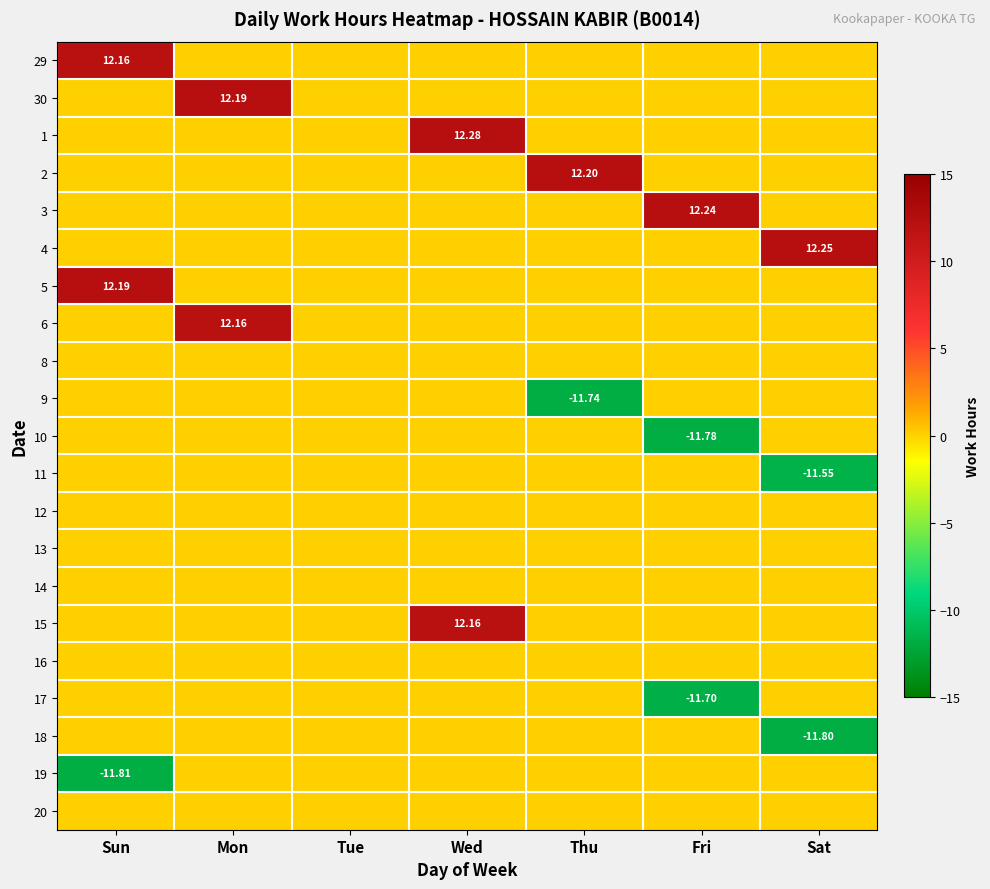

True or false: 19 has a value of 0.0 at Sat.

True